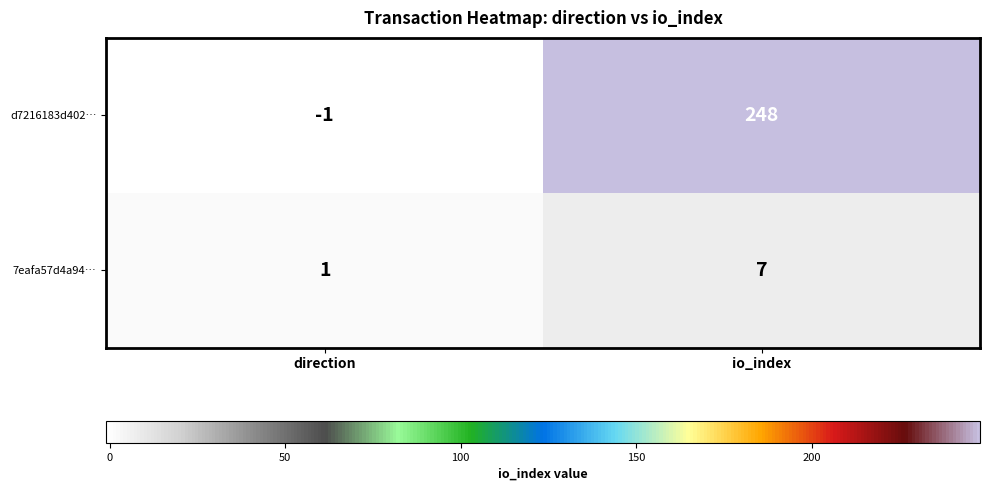

Rank the categories by d7216183d402… value from highest to lowest.

io_index, direction